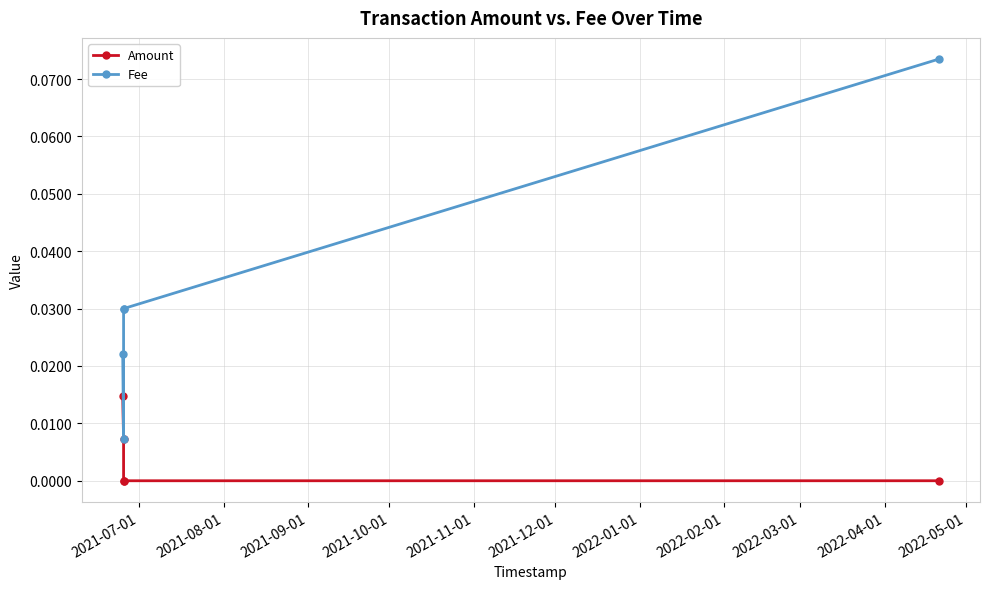

True or false: Amount has more than 2 interior local peaks.

False